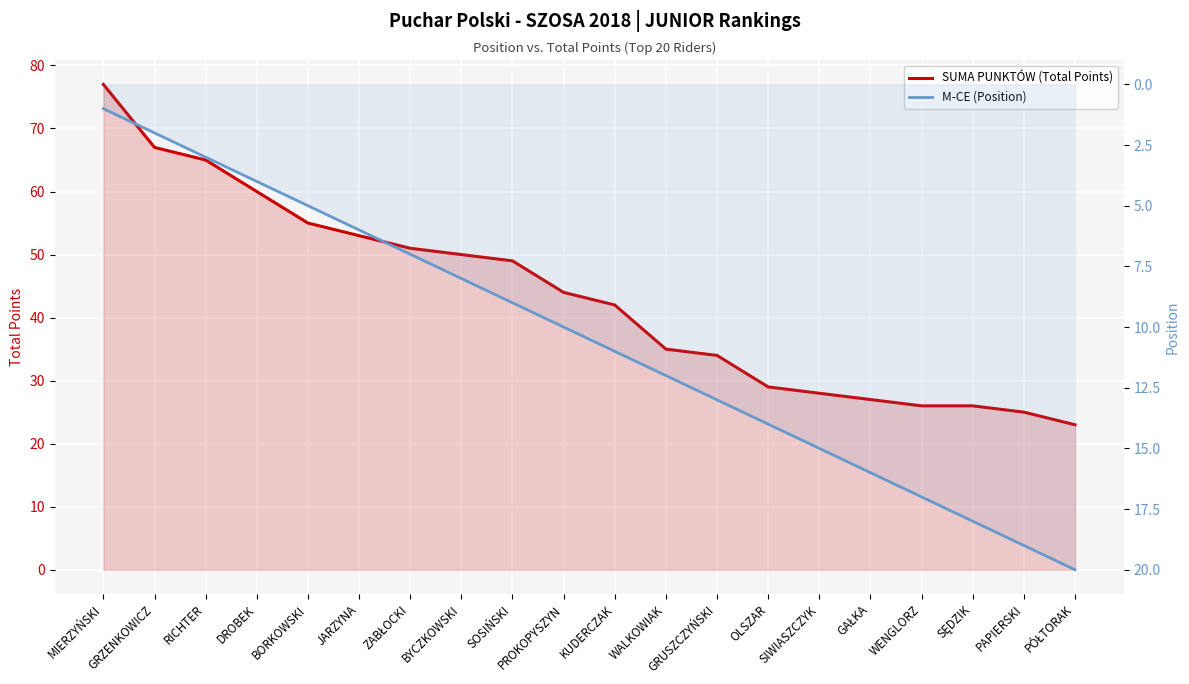

How many values in the M-CE (Position) series are below 11?

10